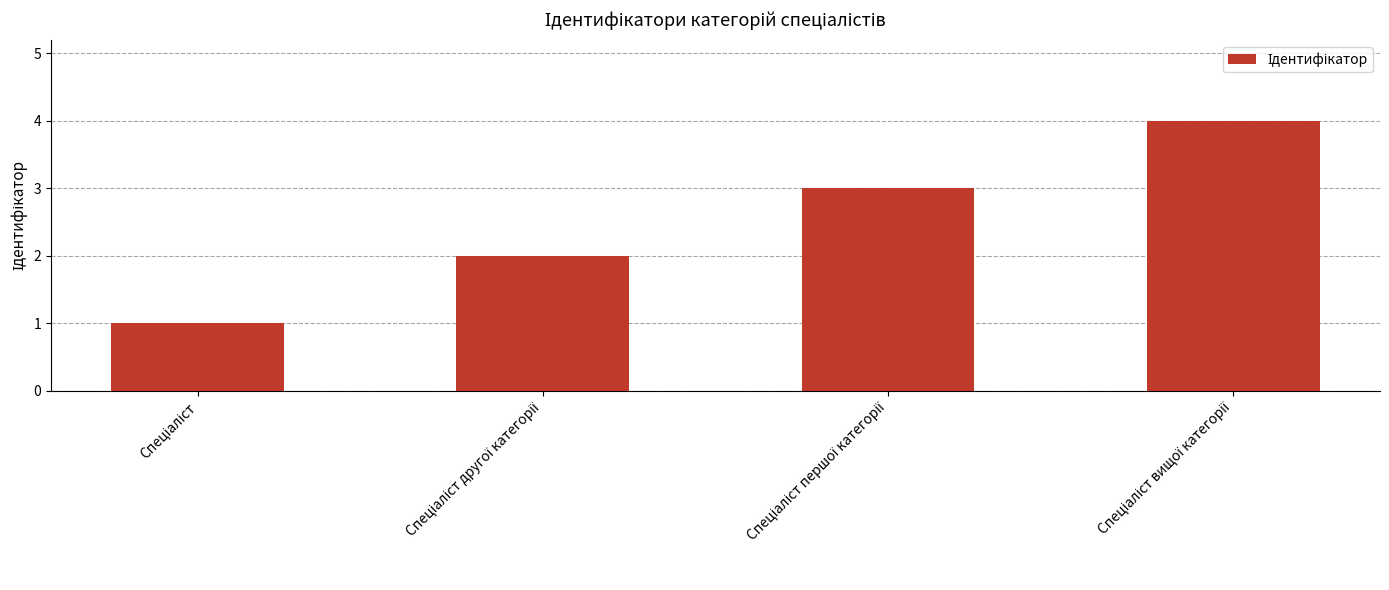

How many bars are there in total?

4